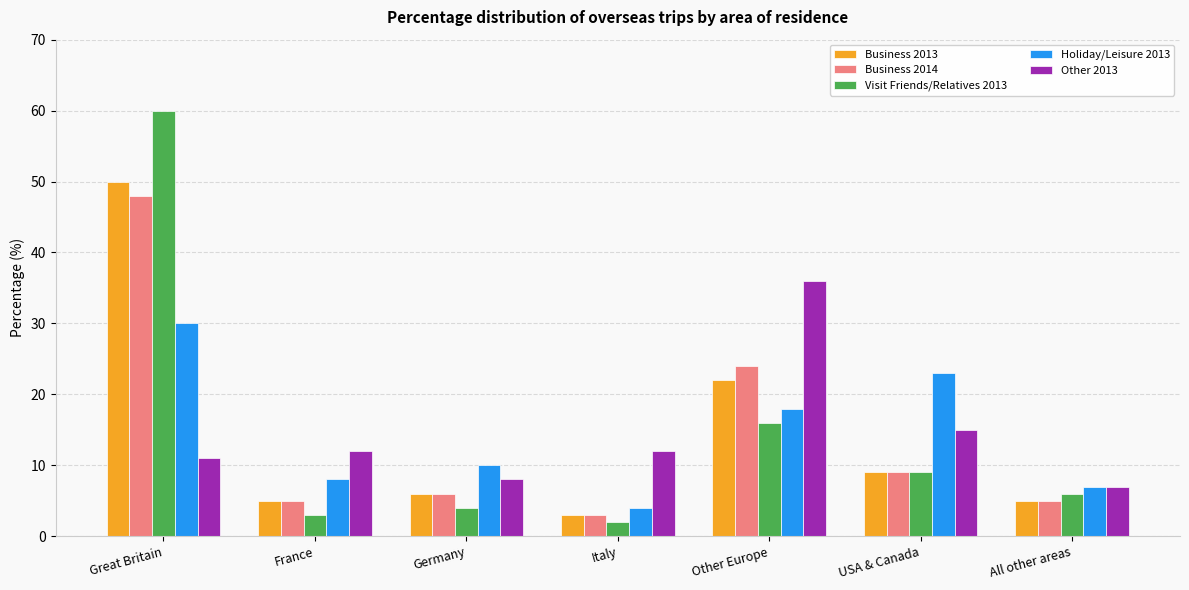

What is the value of the Visit Friends/Relatives 2013 bar at the 1st from the left?

60